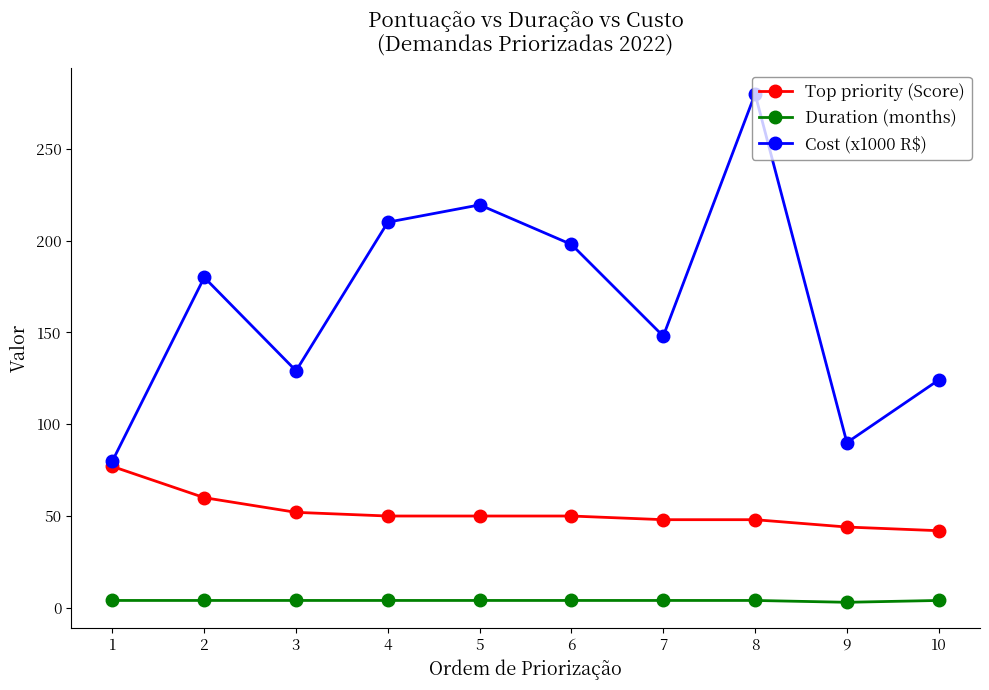

True or false: Top priority (Score) has a value of 50.0 at 4.

True